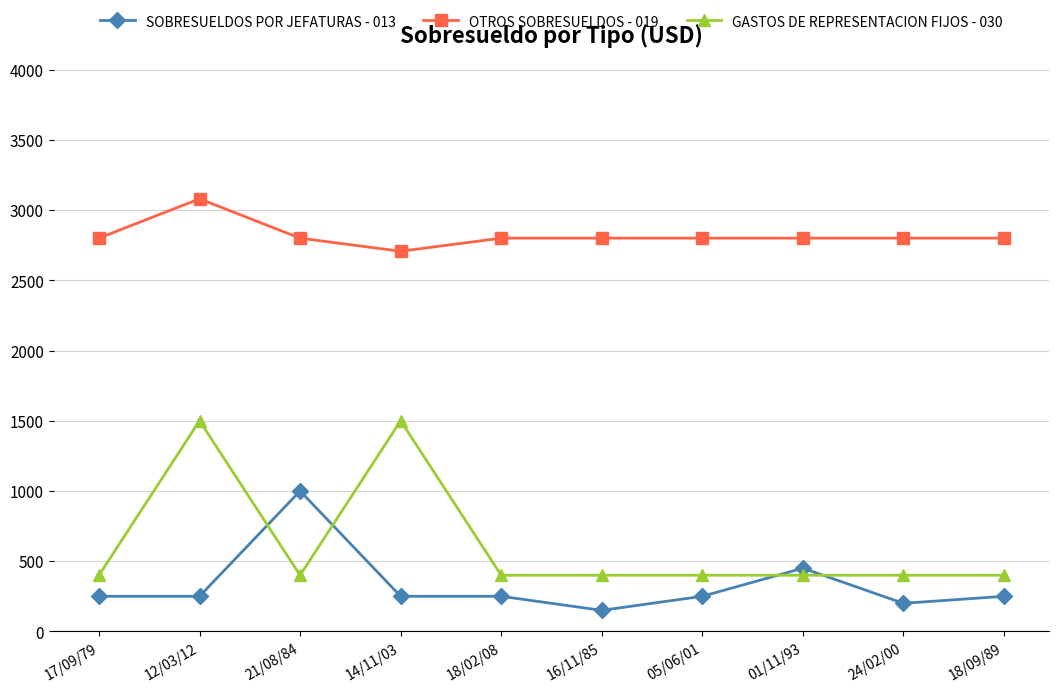

The value of GASTOS DE REPRESENTACION FIJOS - 030 at 21/08/84 is 657.6. True or false?

False